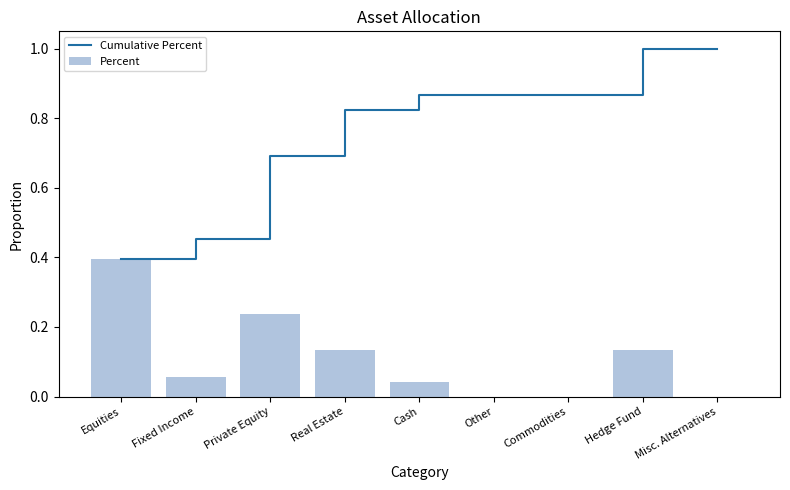

What is the difference between the maximum and minimum values in the Cumulative Percent series?

0.6